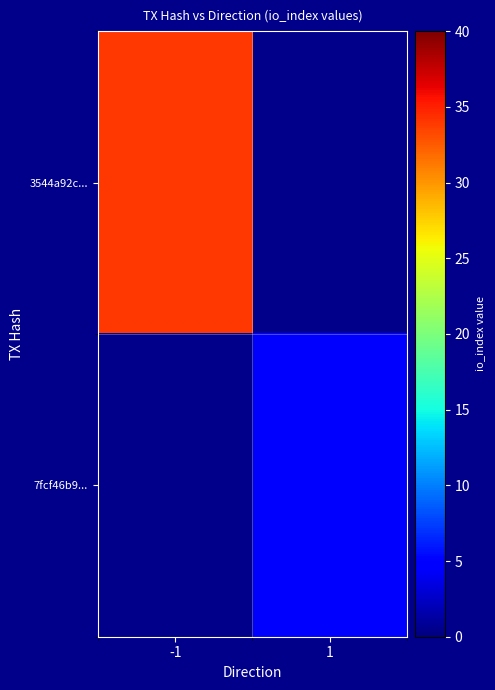

Which category has the lowest value in the 7fcf46b9... series?

-1